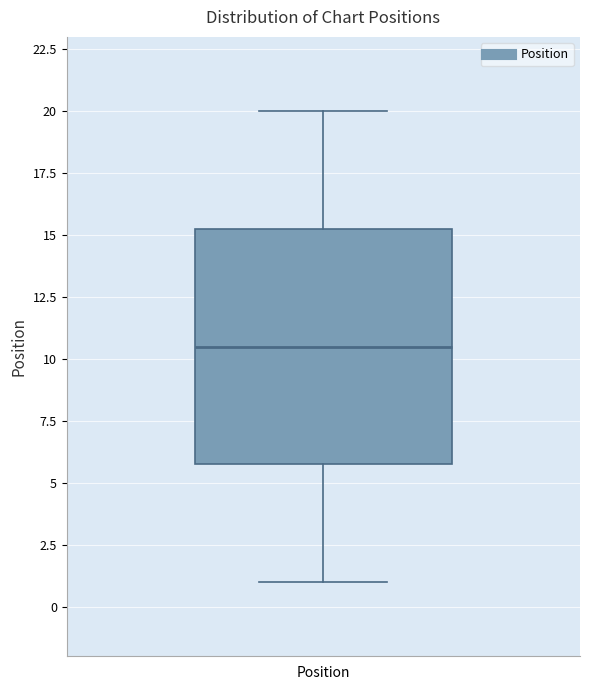

Where does the median line of the box for Position sit on the y-axis? The values are not printed on the chart, so give them approximately, as read against the axis.

10.5